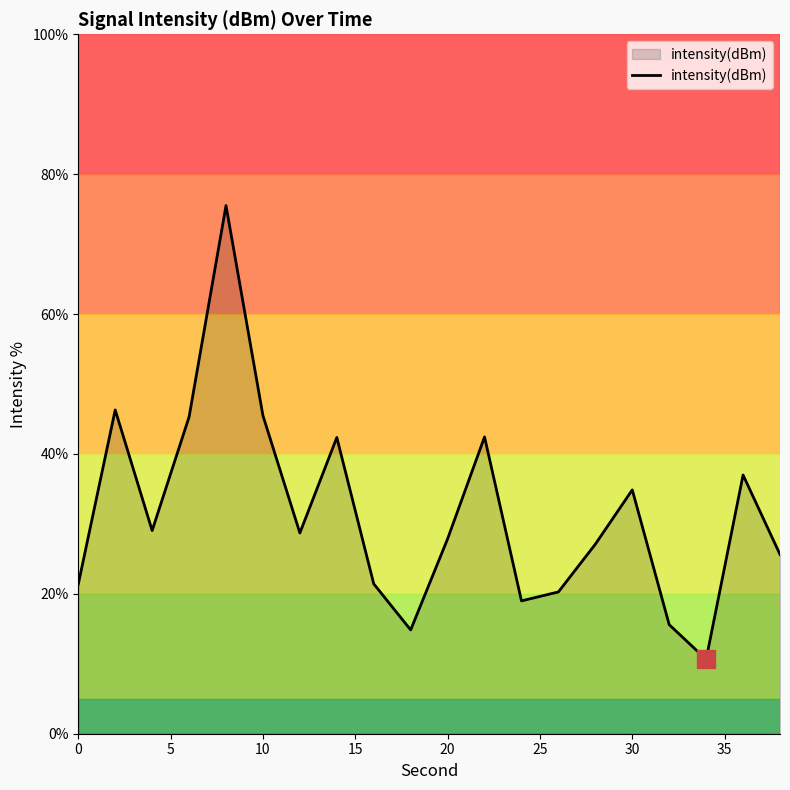

What is the difference between the maximum and minimum values?

64.9